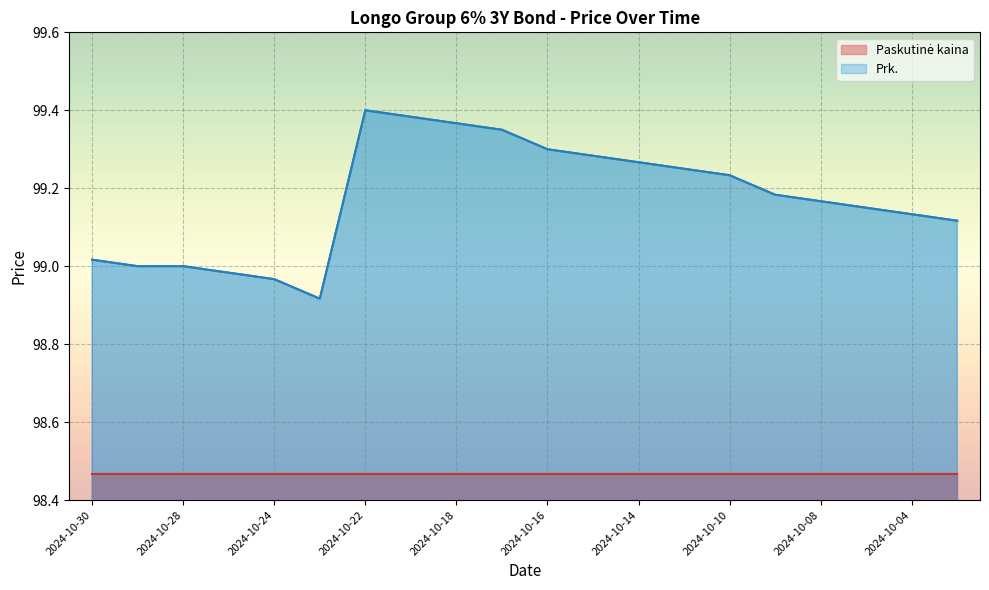

What is the approximate value at 2024-10-09?

99.2